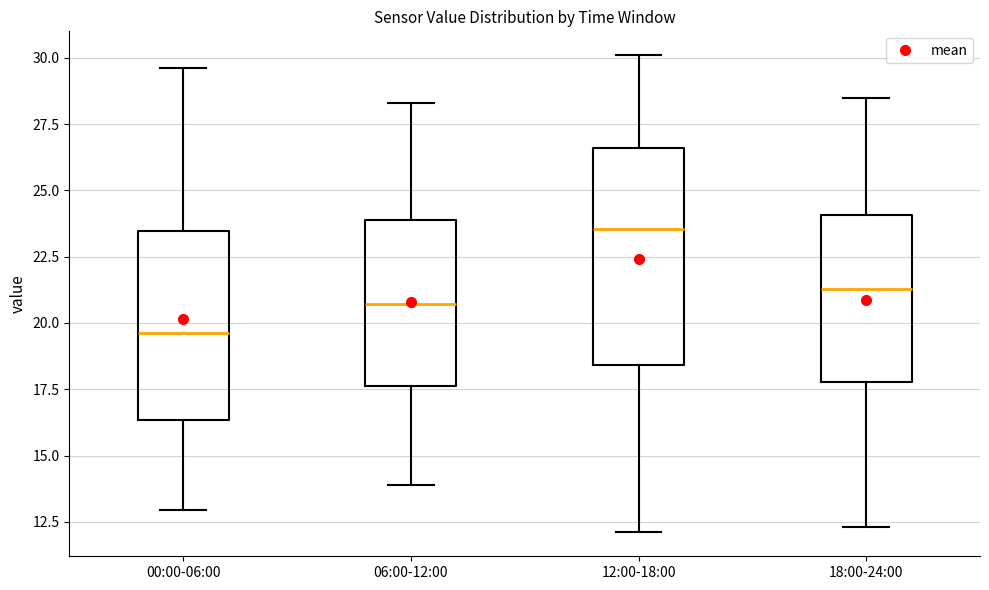

Which box is the tallest, from its lower edge to its upper edge?

12:00-18:00